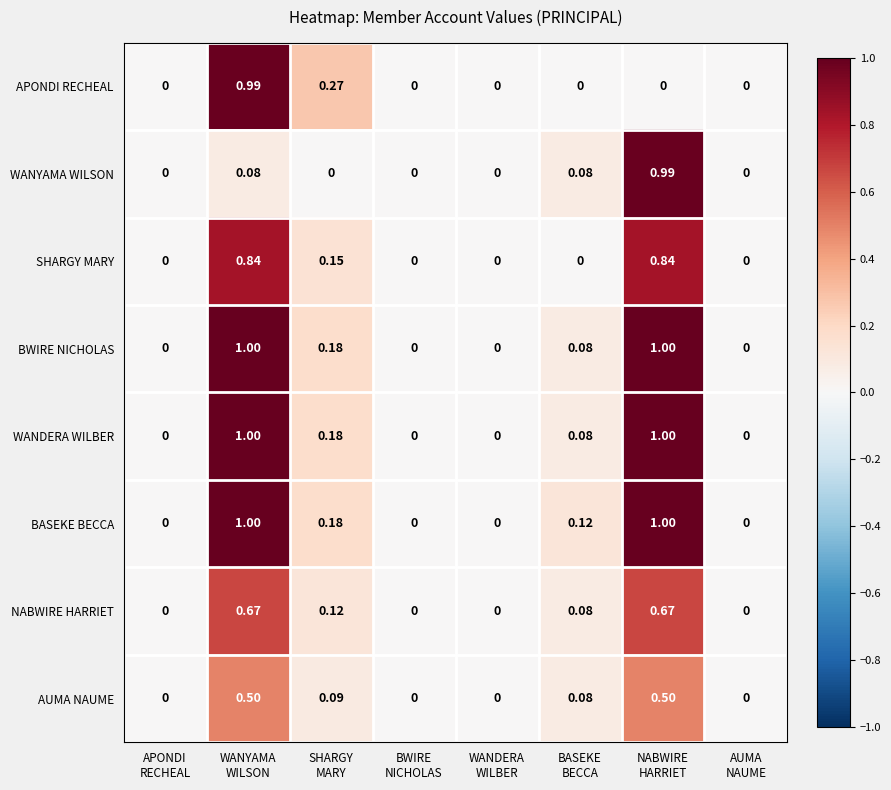

How many values in the BASEKE BECCA series exceed 0?

4